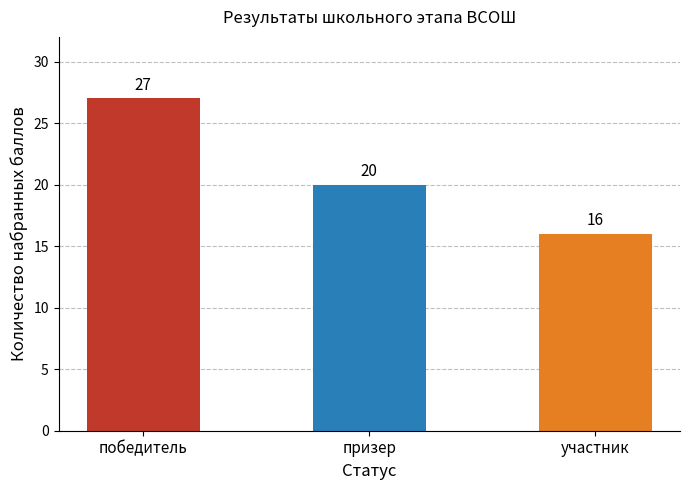

Between победитель and участник, which is larger?

победитель